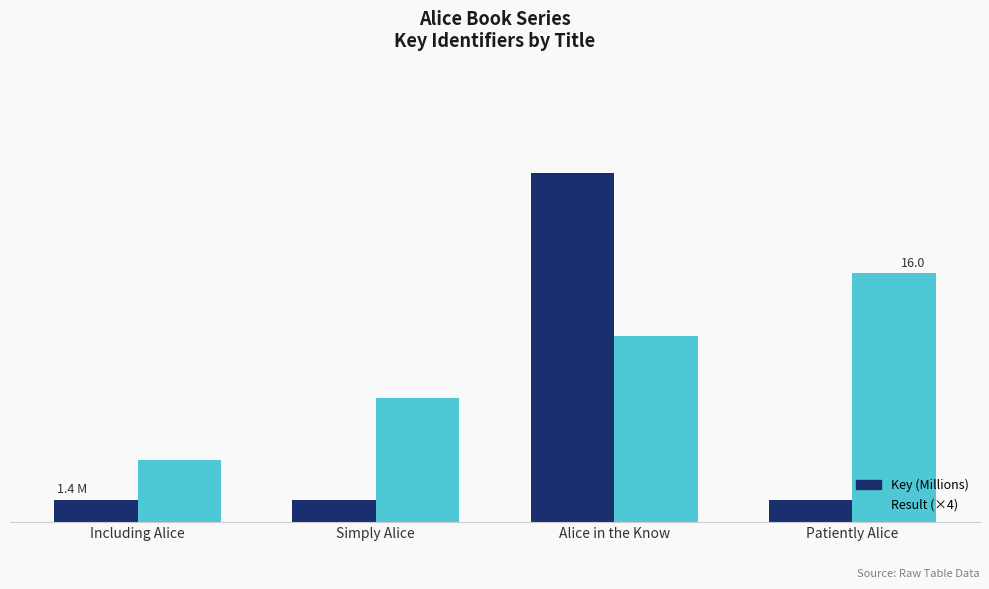

Is the value of Key (Millions) at Including Alice greater than the value of Result (×4) at Patiently Alice?

No